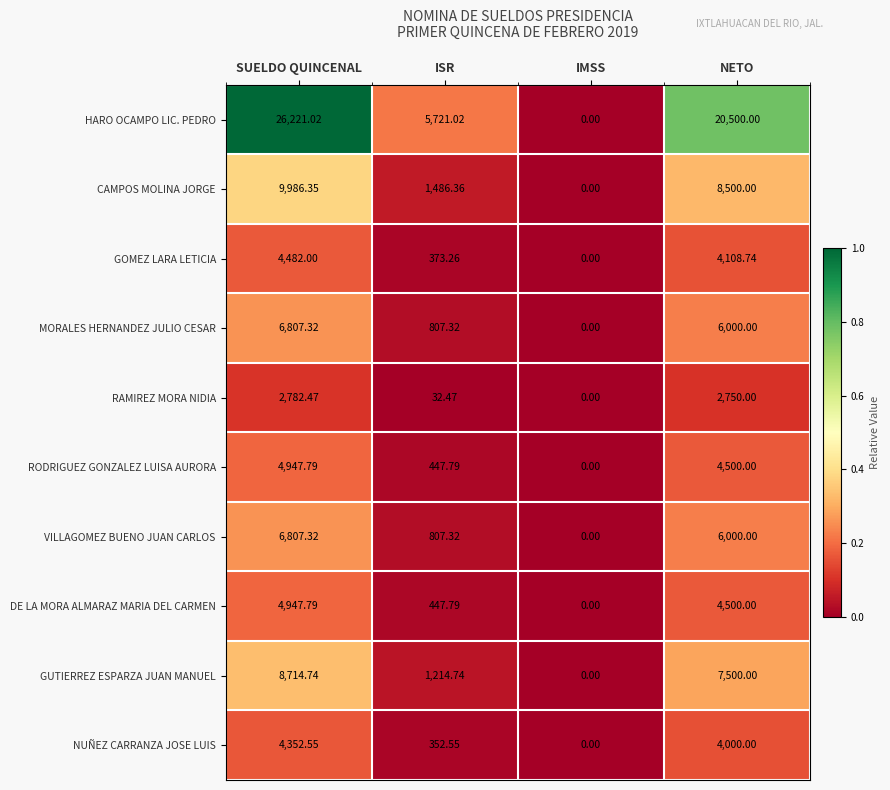

Which series has the largest range (max minus min)?

HARO OCAMPO LIC. PEDRO